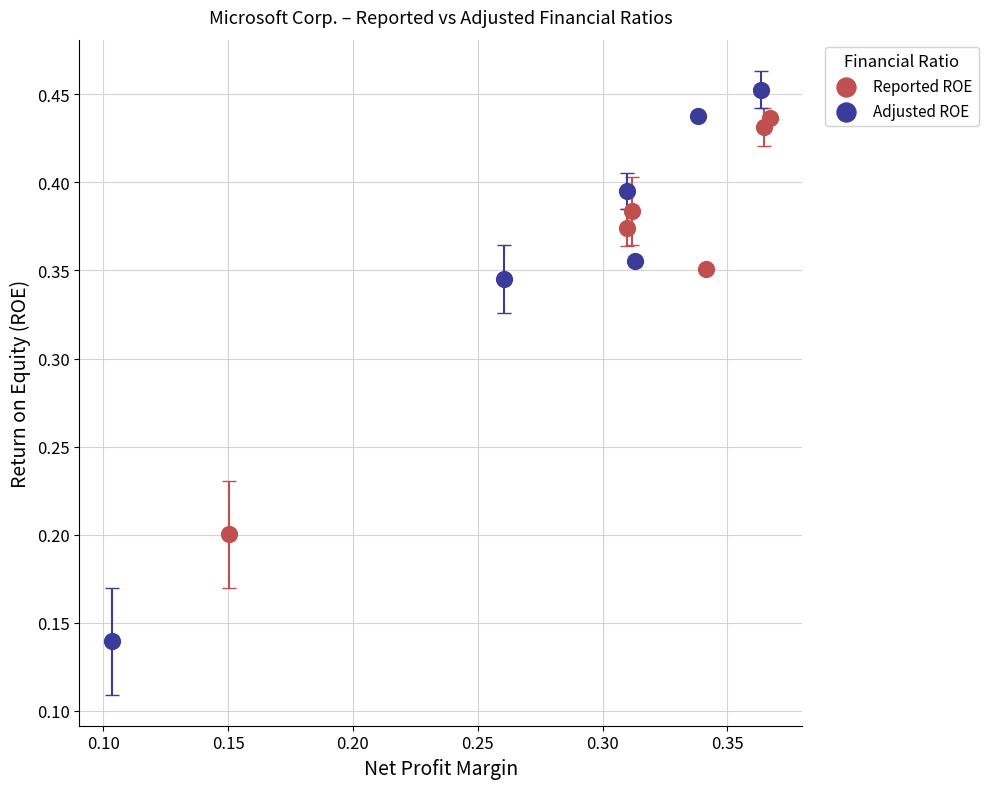

Which series has the largest Y range (max minus min)?

Adjusted ROE